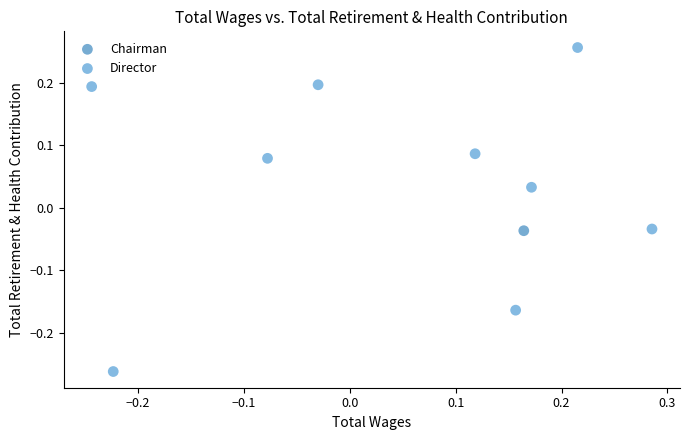

What are all the series names shown in the legend?

Chairman, Director